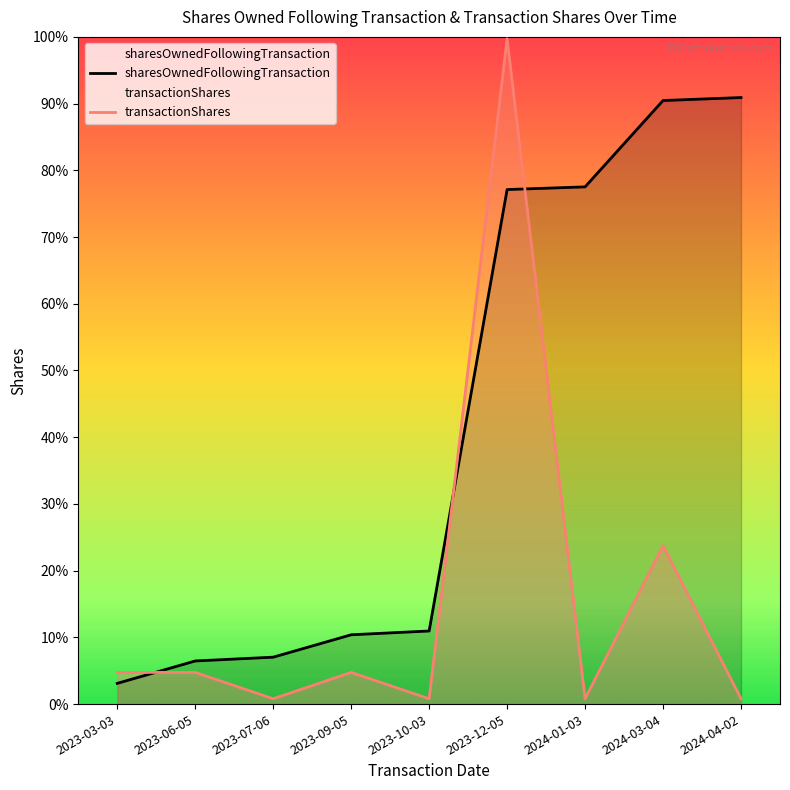

Which series has the widest spread of values?

transactionShares